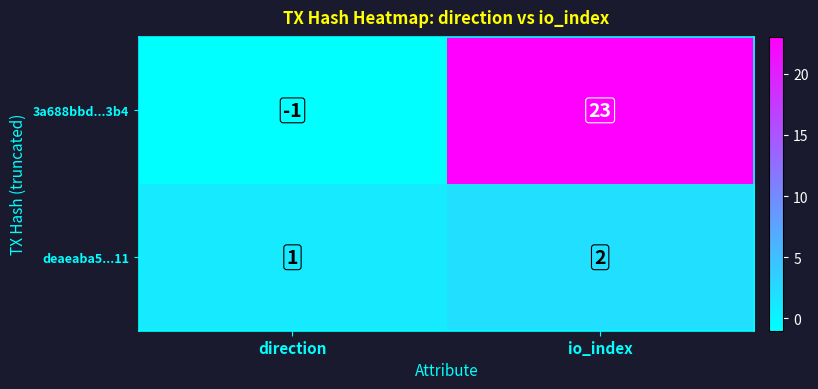

Which series changed the most between direction and io_index?

3a688bbd...3b4